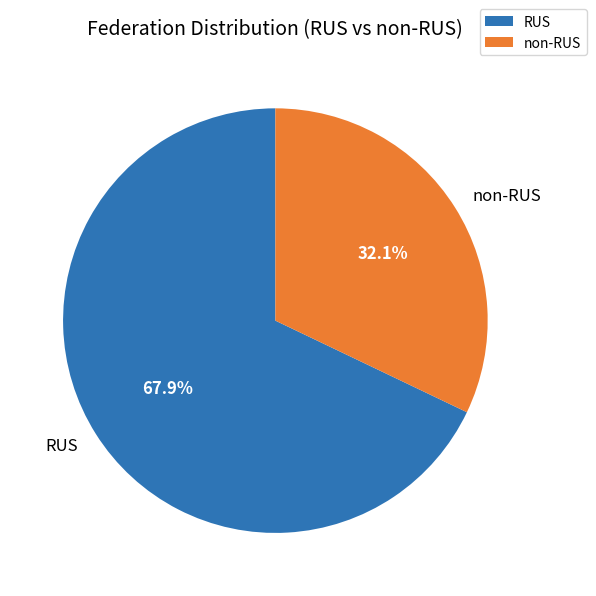

What is the smallest slice in the pie chart?

non-RUS